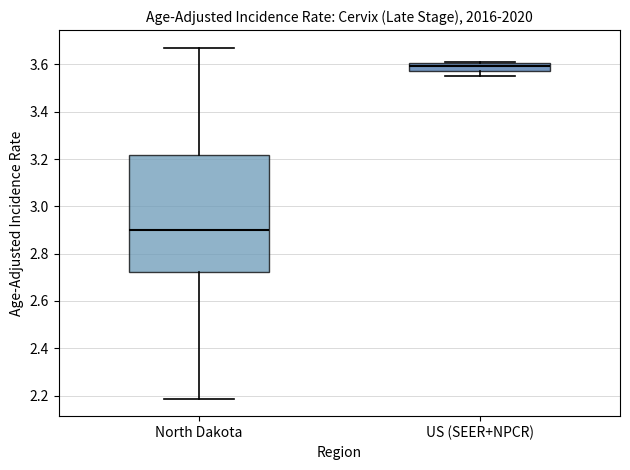

Comparing the boxes themselves (not the whiskers), which one is the tallest?

North Dakota